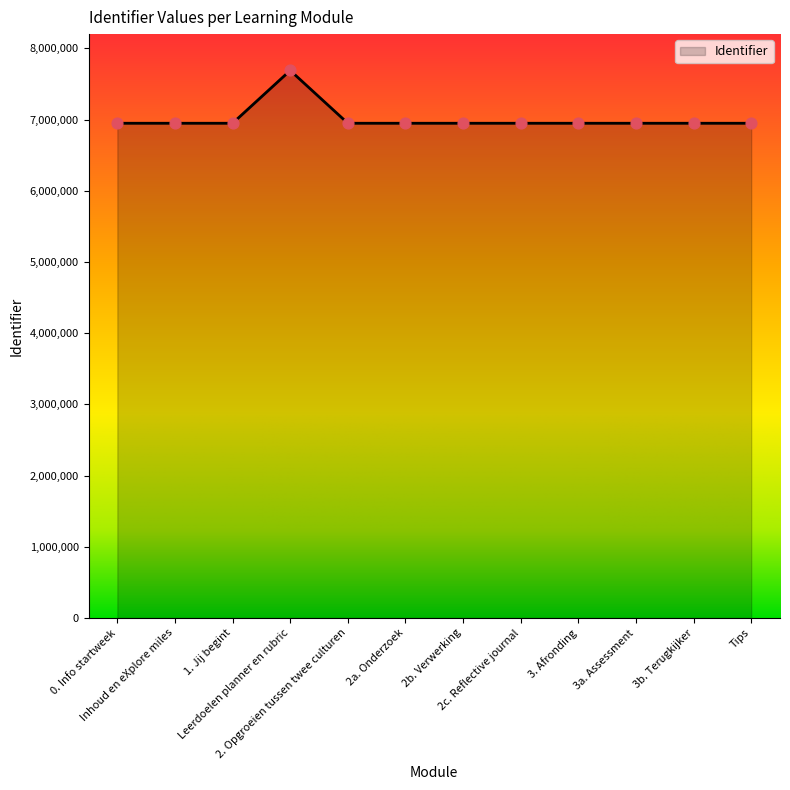

Approximately how many times larger is the value at 0. Info startweek compared to 2a. Onderzoek?

1.0